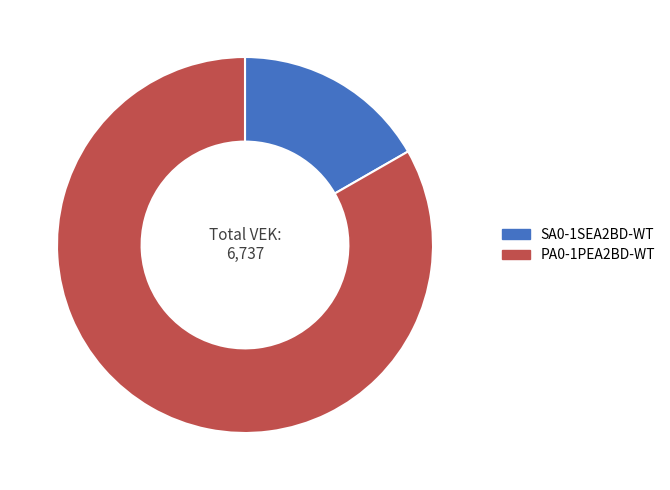

The PA0-1PEA2BD-WT slice represents 69% of the pie. True or false?

False